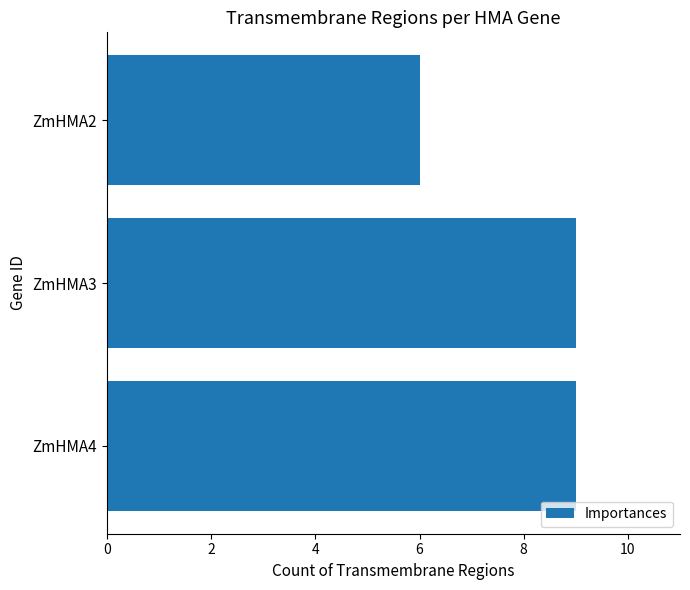

What is the value of the 1st bar from the top?

6